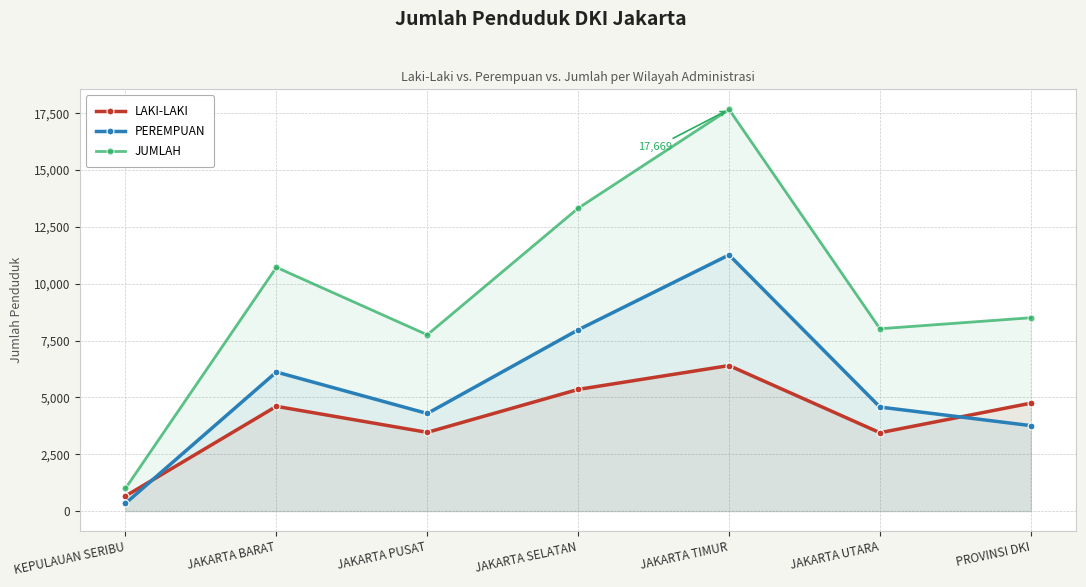

List the series in order of their overall mean, highest first.

JUMLAH, PEREMPUAN, LAKI-LAKI